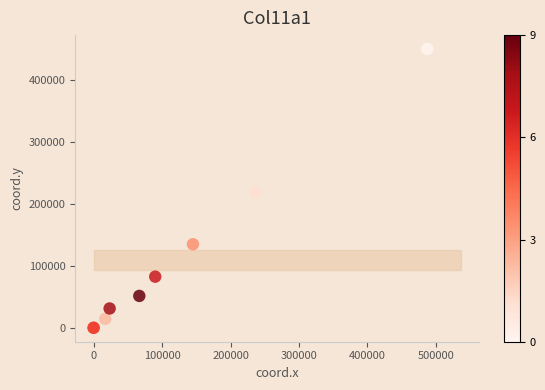

What Y value in the scatter plot is closest to 225181?

218781